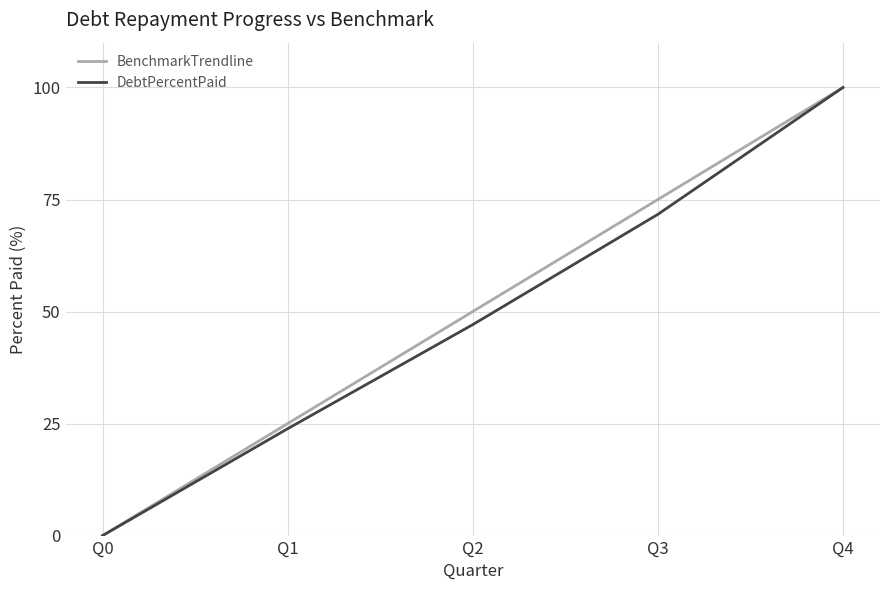

Between Q2 and Q3, which series saw the biggest shift?

BenchmarkTrendline